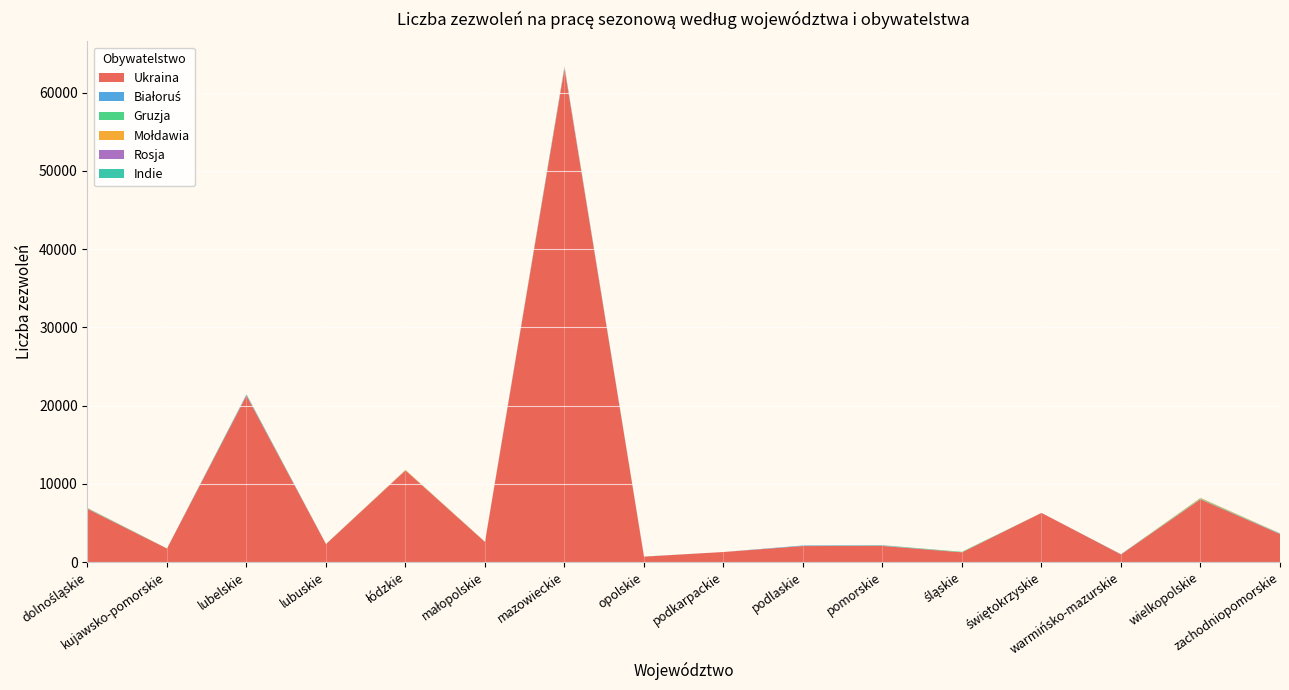

Reading right to left, transcribe all the data shown in this chart.

Ukraina: 3561	8009	966	6273	1237	2052	2039	1277	683	63075	2563	11704	2281	21258	1718	6786
Białoruś: 66	28	24	2	11	53	67	0	12	160	5	17	7	133	11	29
Gruzja: 9	81	7	1	49	21	3	0	0	21	11	7	8	29	3	41
Mołdawia: 30	74	2	2	6	15	5	1	4	69	7	49	6	33	6	33
Rosja: 4	7	2	2	0	4	1	0	2	27	0	1	2	0	0	10
Indie: 0	1	0	0	4	6	0	0	0	6	0	0	2	1	0	14